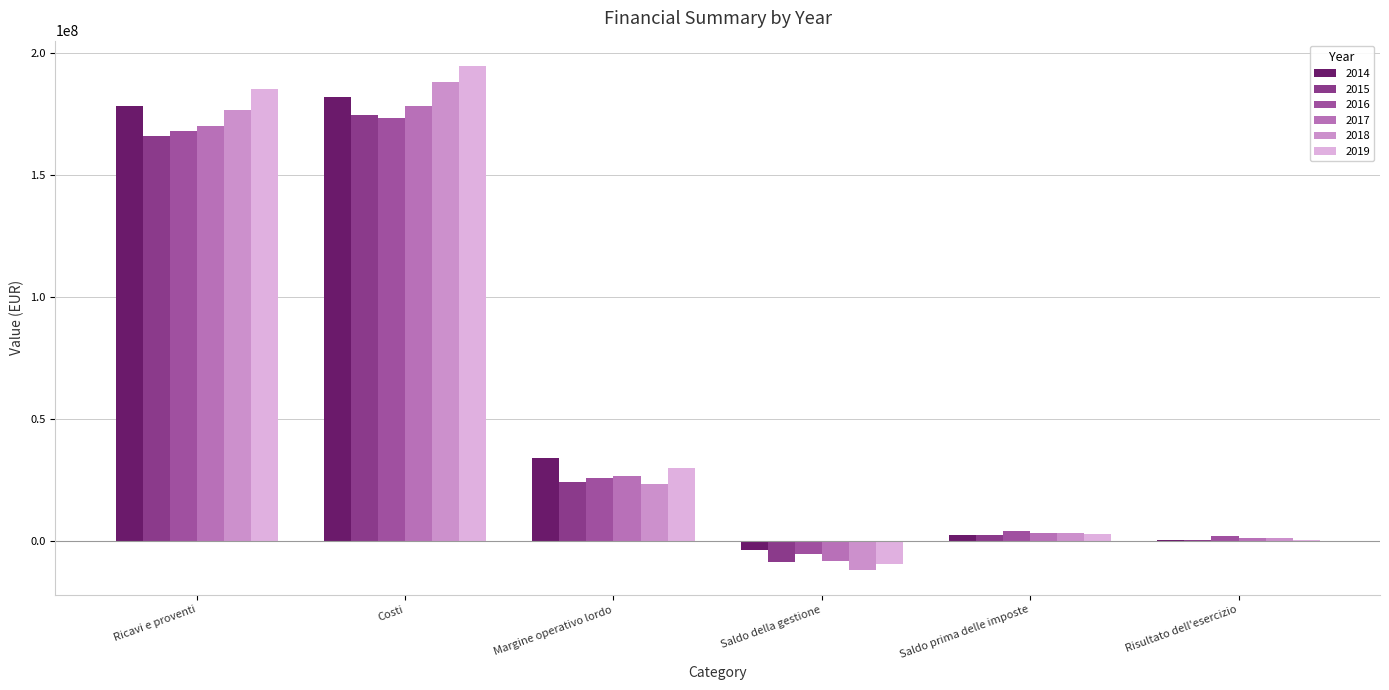

Reading right to left, transcribe all the data shown in this chart.

2014: 284771.8	2588329.5	-3635159.8	33866047.9	181849992.3	178214832.6
2015: 298063.8	2536679.3	-8449918.9	24160197.7	174585924.4	166136005.5
2016: 2004139.0	4187209.5	-5329158.1	25952593.9	173484988.1	168155830.1
2017: 1219471.2	3400123.5	-8283125.8	26534766.9	178418315.0	170135189.2
2018: 1171285.2	3432072.5	-11684831.4	23217469.1	188224760.8	176539929.4
2019: 555226.2	2840191.2	-9361616.2	29962952.4	194825825.9	185464209.7